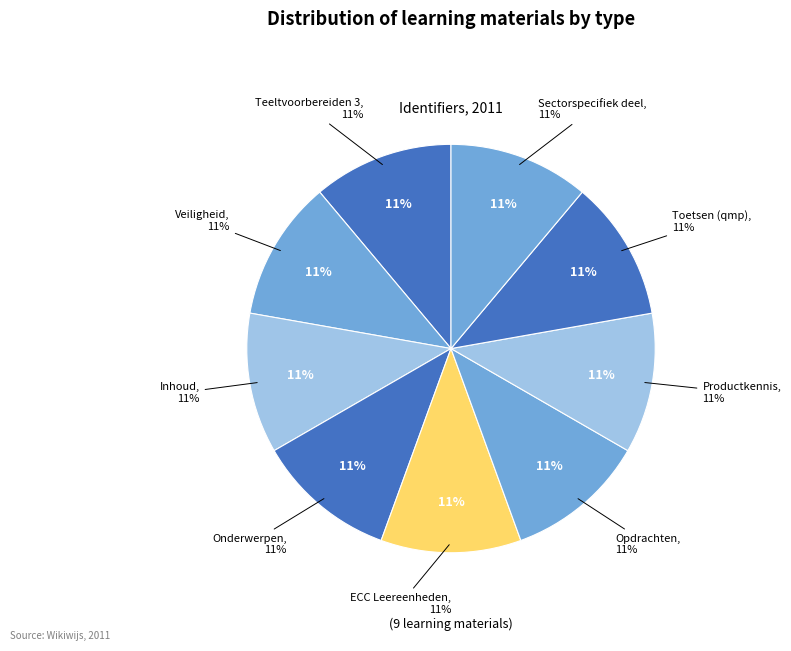

What percentage is the Onderwerpen slice, to the nearest percent?

11%